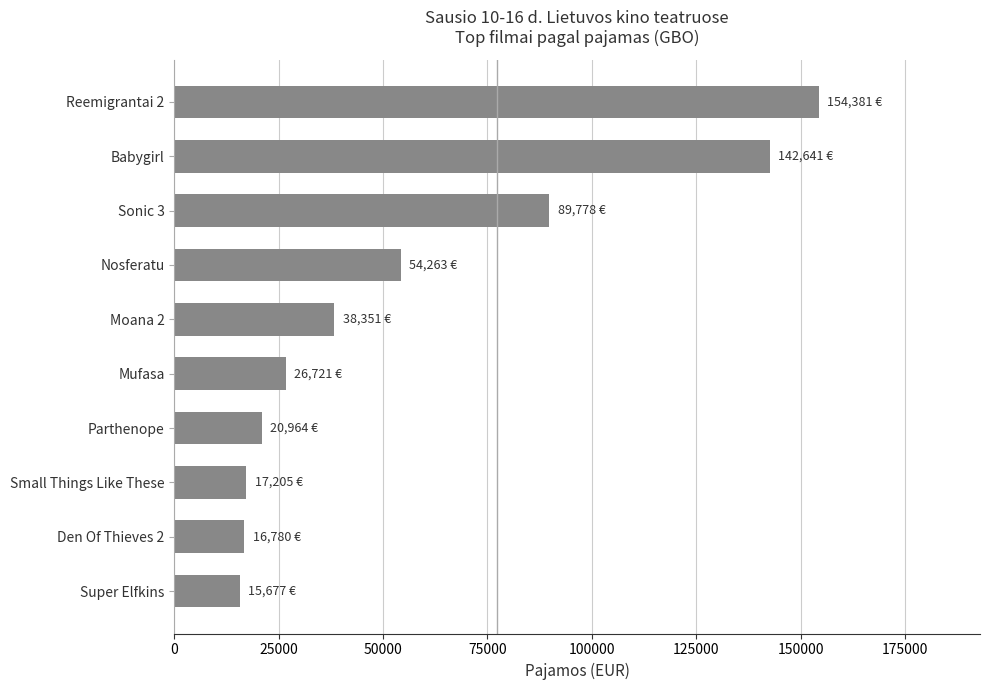

What is the difference between the second highest and minimum values?

126963.8